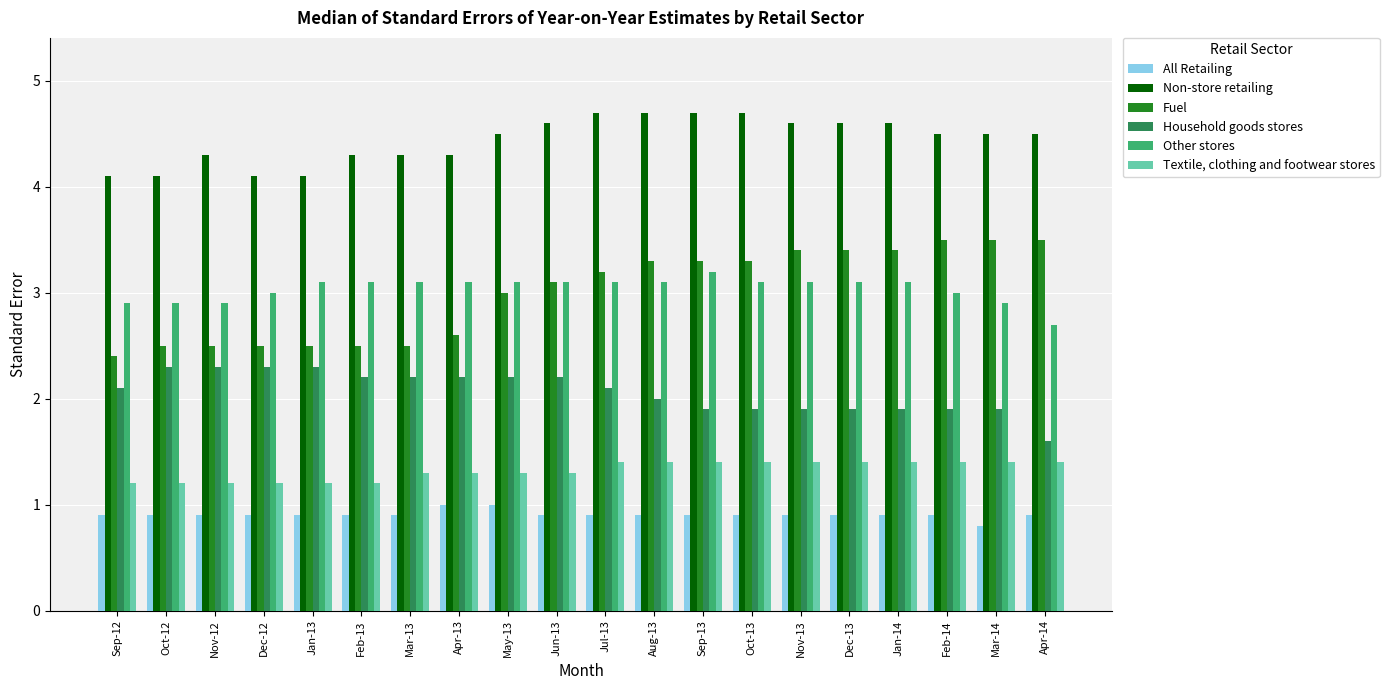

The Other stores series shows 5.1 at Sep-12. True or false?

False